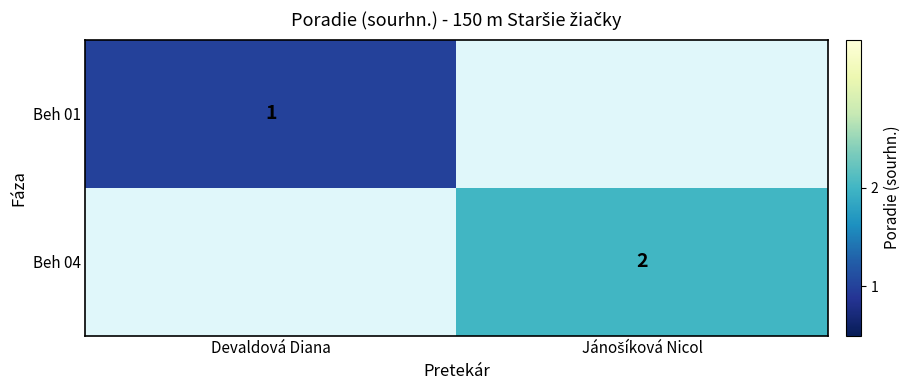

The Beh 01 series shows 1 at Devaldová Diana. True or false?

True